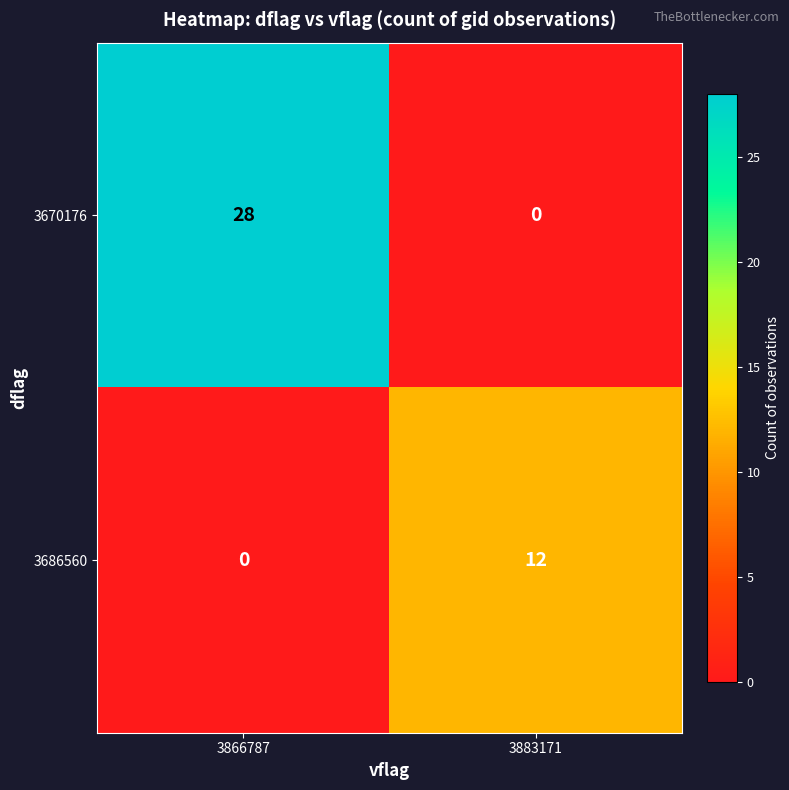

At how many categories does at least one series exceed 26?

1